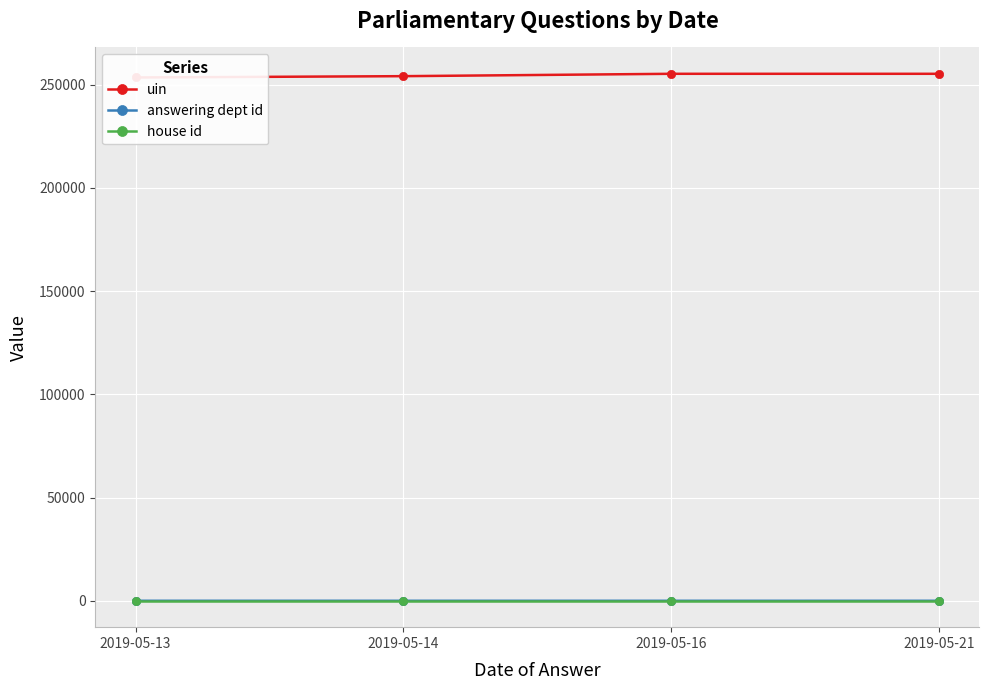

True or false: house id has more than 2 points higher than both neighbors.

False